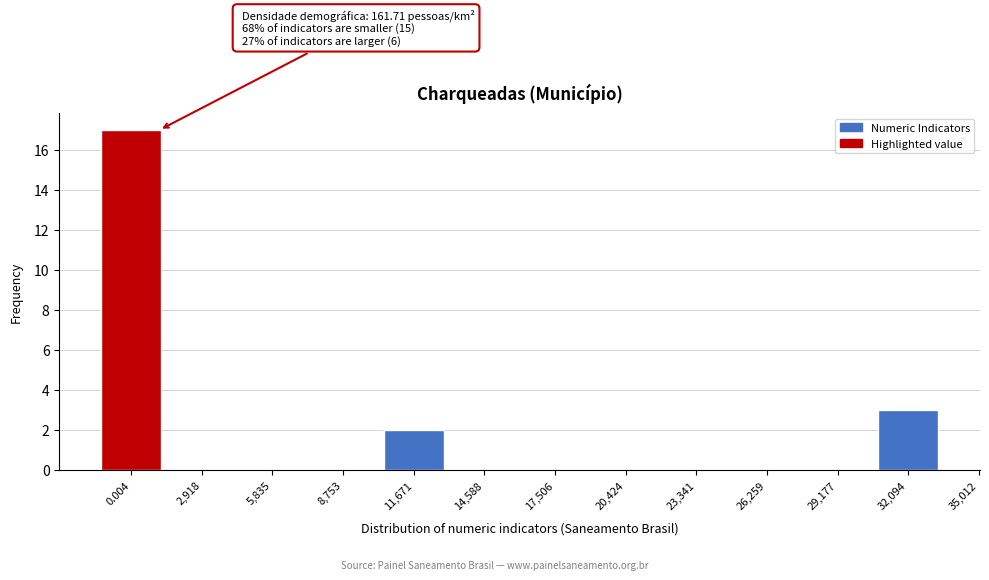

Reading left to right, transcribe all the data shown in this chart.

0.004=17	2,918=0	5,835=0	8,753=0	11,671=2	14,588=0	17,506=0	20,424=0	23,341=0	26,259=0	29,177=0	32,094=3